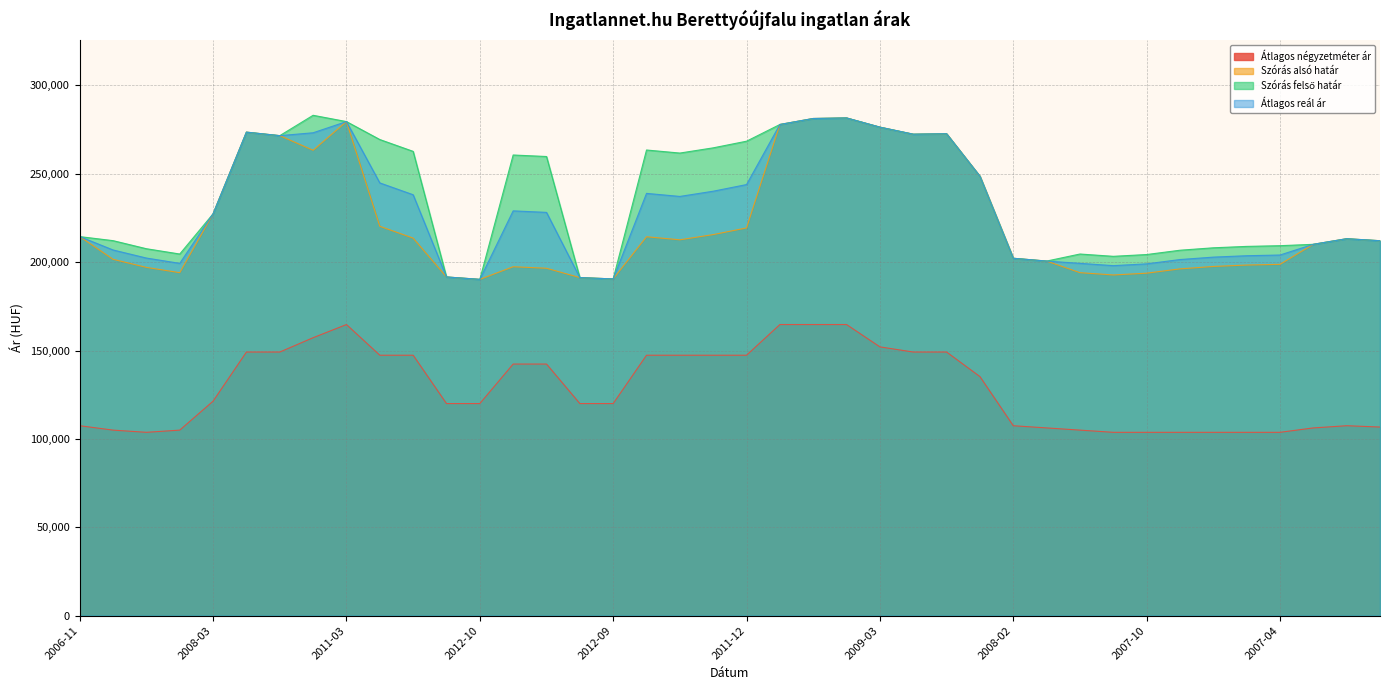

What is the sum of the Átlagos négyzetméter ár values at 2007-11 and 2007-01?

211193